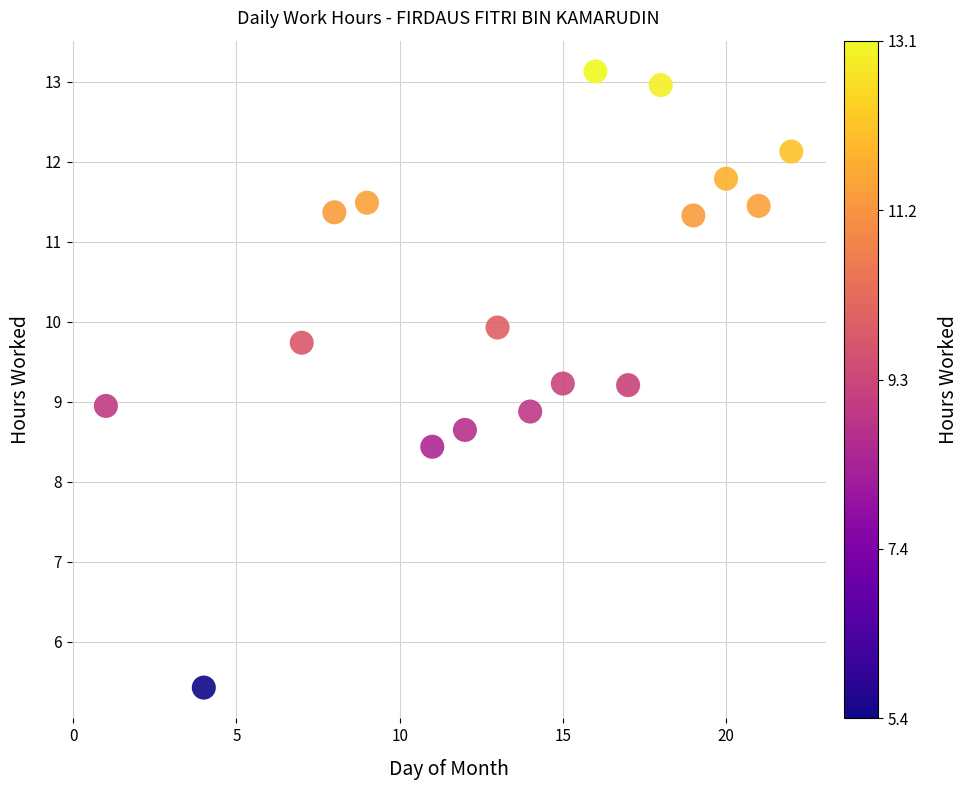

What is the range of X values (max minus min)?

21.0